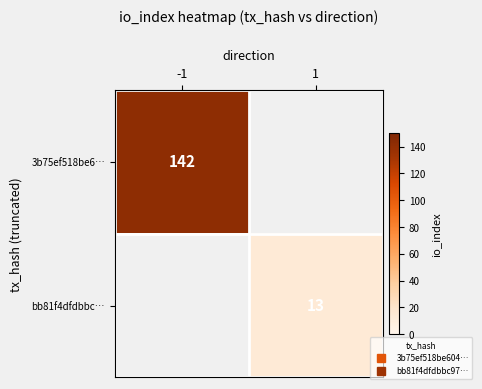

At which label is 3b75ef518be6… closest to 142?

-1